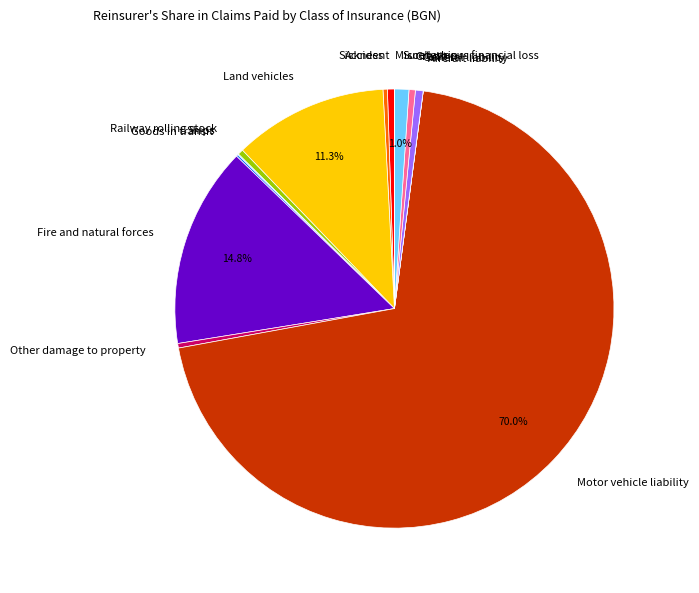

What is the largest slice in the pie chart?

Motor vehicle liability